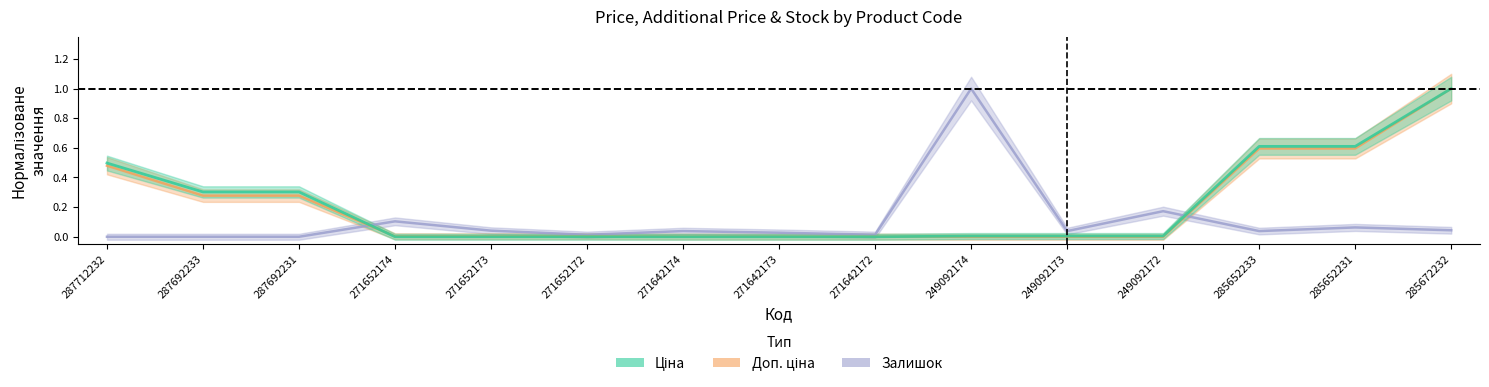

Rank the series at 249092174 from lowest to highest value.

Доп. ціна, Ціна, Залишок